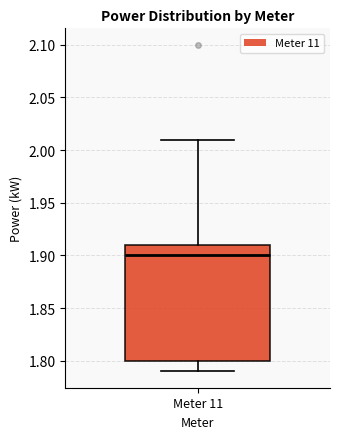

Read this box plot against the y-axis: the position of the median line, the range covered by the box, and the ends of both whiskers. The values are not printed on the chart, so give them approximately, as read against the axis.

median 1.90, box 1.80 to 1.91, whiskers 1.79 to 2.01